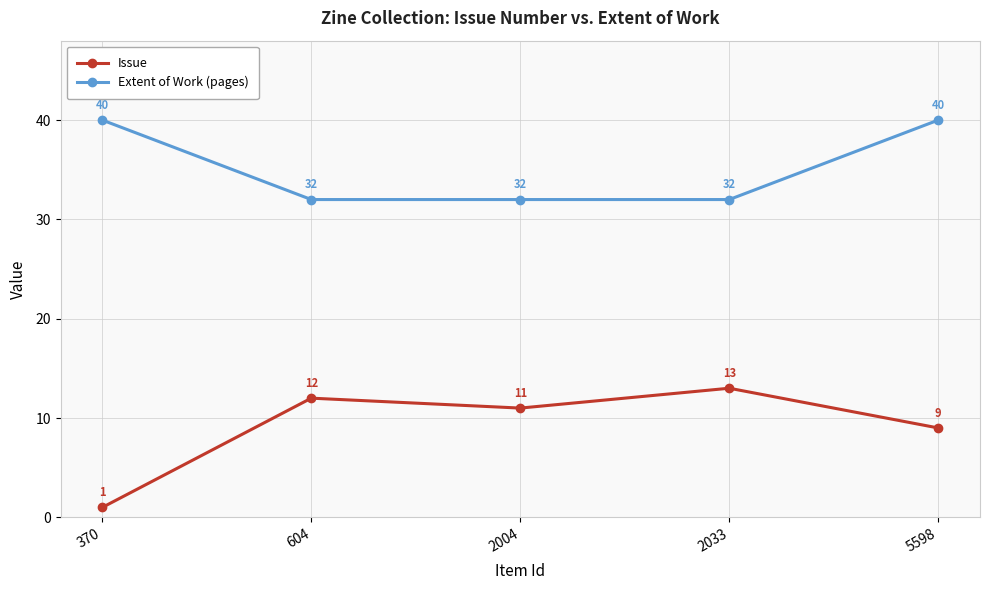

What is the value of the Extent of Work (pages) point at the 2nd from the left?

32